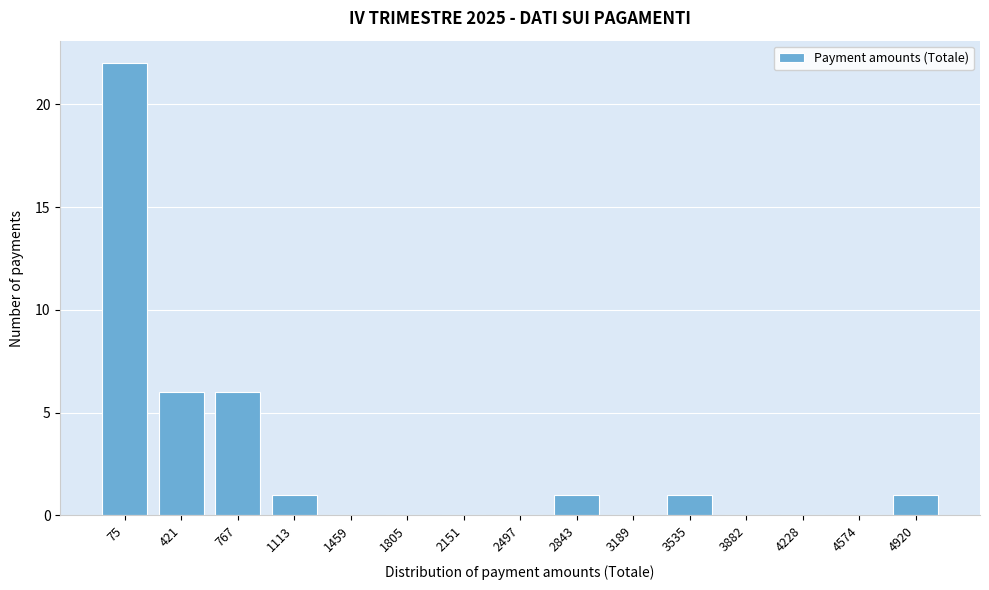

Reading left to right, extract all data points from this chart.

75=22	421=6	767=6	1113=1	1459=0	1805=0	2151=0	2497=0	2843=1	3189=0	3535=1	3882=0	4228=0	4574=0	4920=1